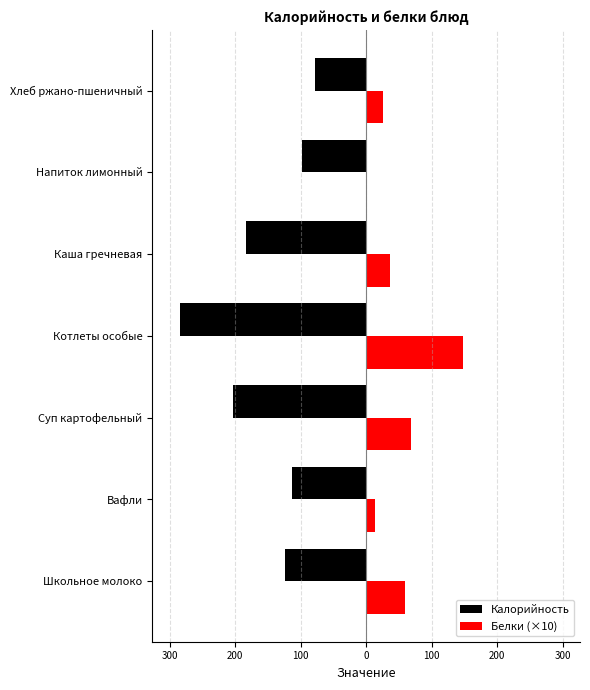

Reading left to right, what are all the values shown in this chart?

Калорийность: -124.0	-114.0	-203.0	-284.0	-183.8	-97.5	-78.2
Белки (×10): 60.0	13.0	69.0	148.0	36.0	1.0	26.0